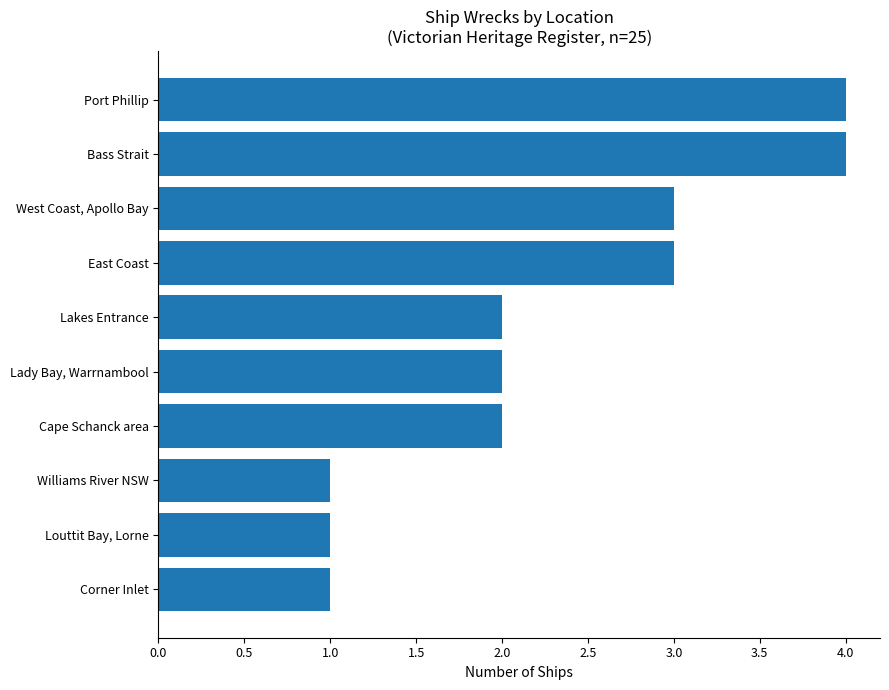

The chart shows a value of 1 at East Coast. True or false?

False